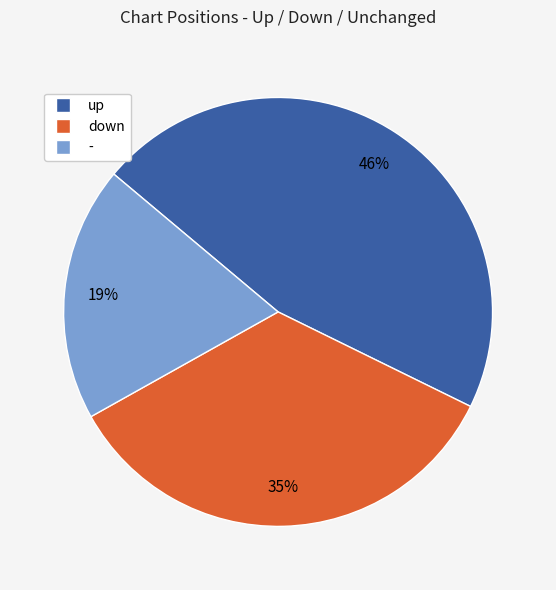

The up slice represents 41% of the pie. True or false?

False